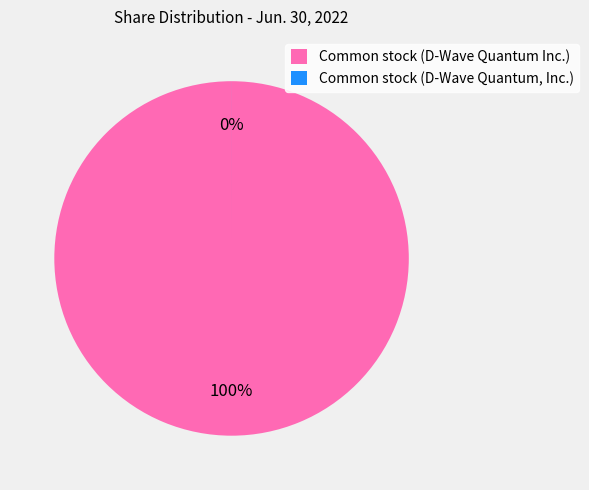

To the nearest percent, what percentage of the pie is Common stock (D-Wave Quantum Inc.)?

100%